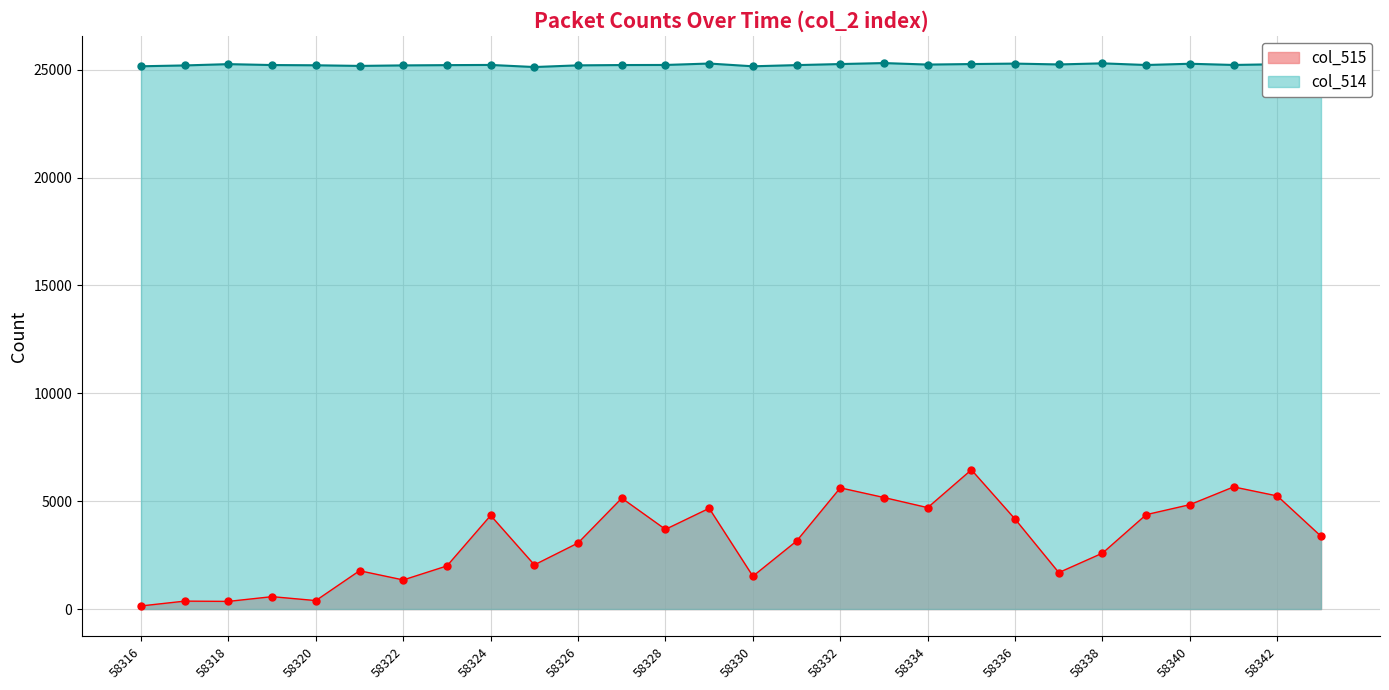

At which category is the sum across all series the highest?

58335